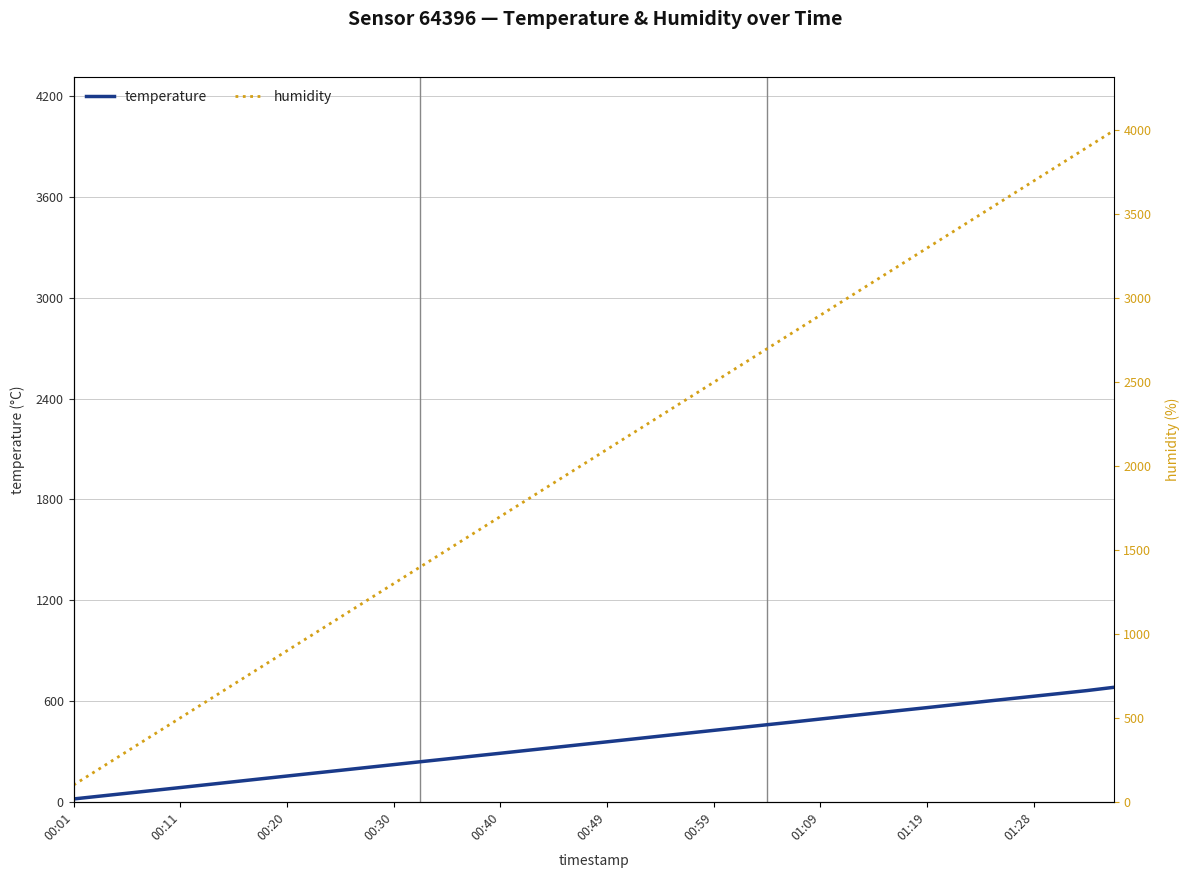

What is the maximum value for temperature?

681.5